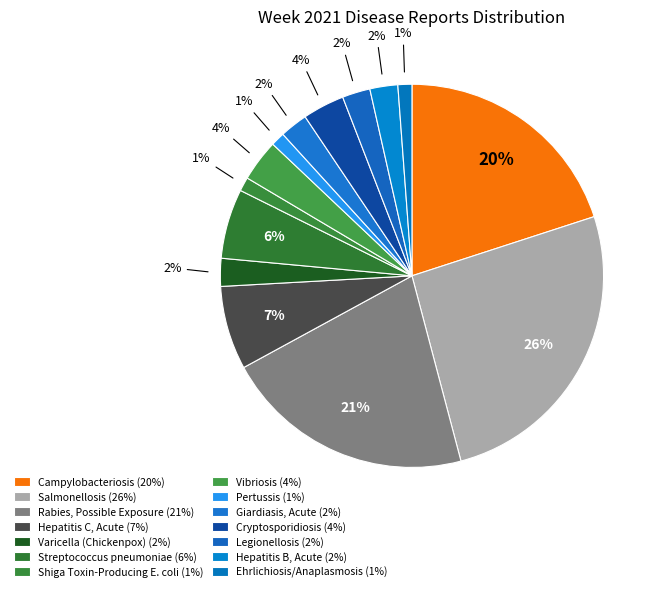

The Shiga Toxin-Producing E. coli slice represents 1% of the pie. True or false?

True